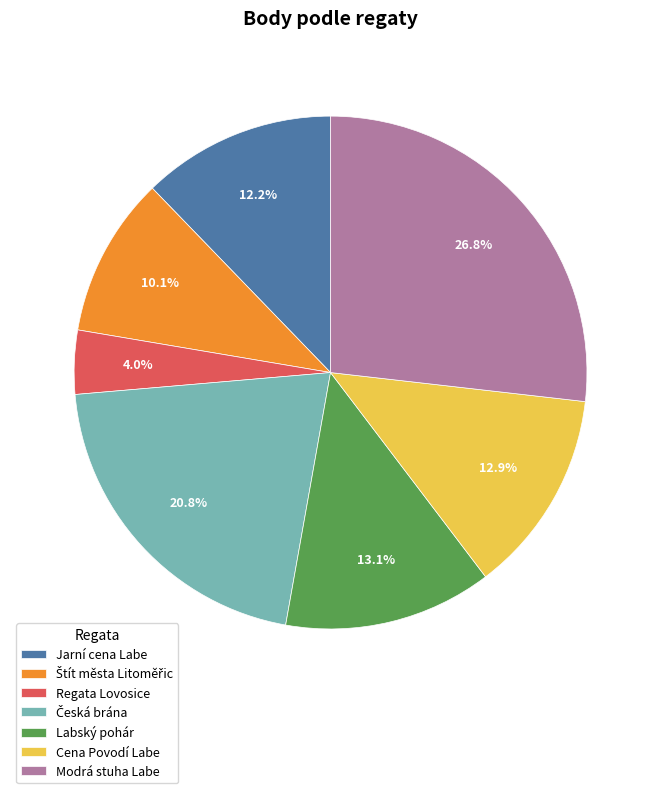

How many slices are in this pie chart?

7